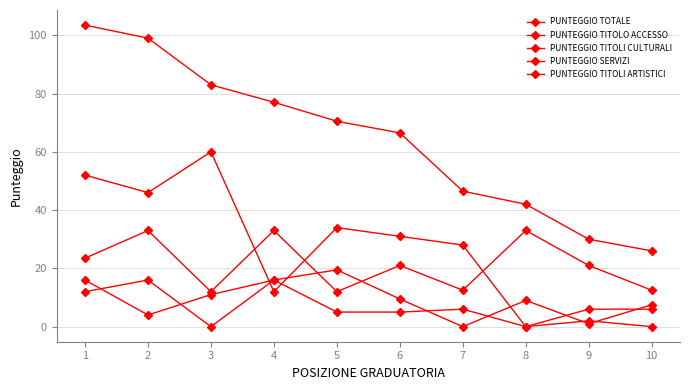

Which series has the largest total across all categories?

PUNTEGGIO TOTALE